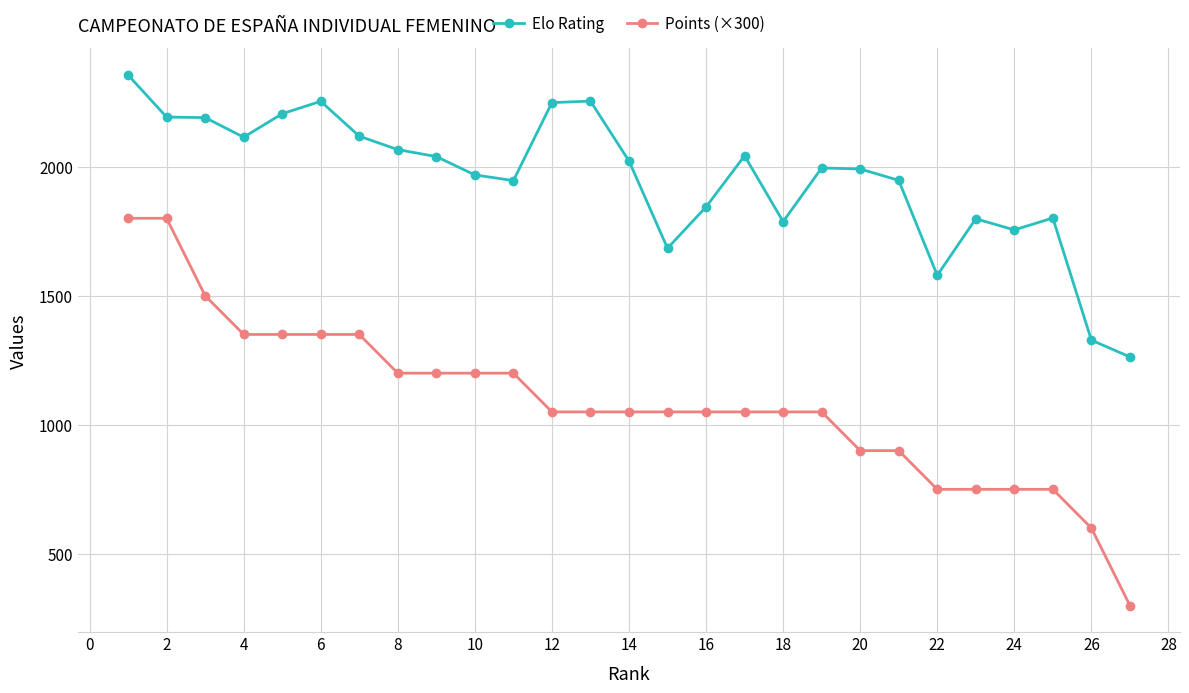

True or false: Points (×300) and Elo Rating intersect in this chart.

False